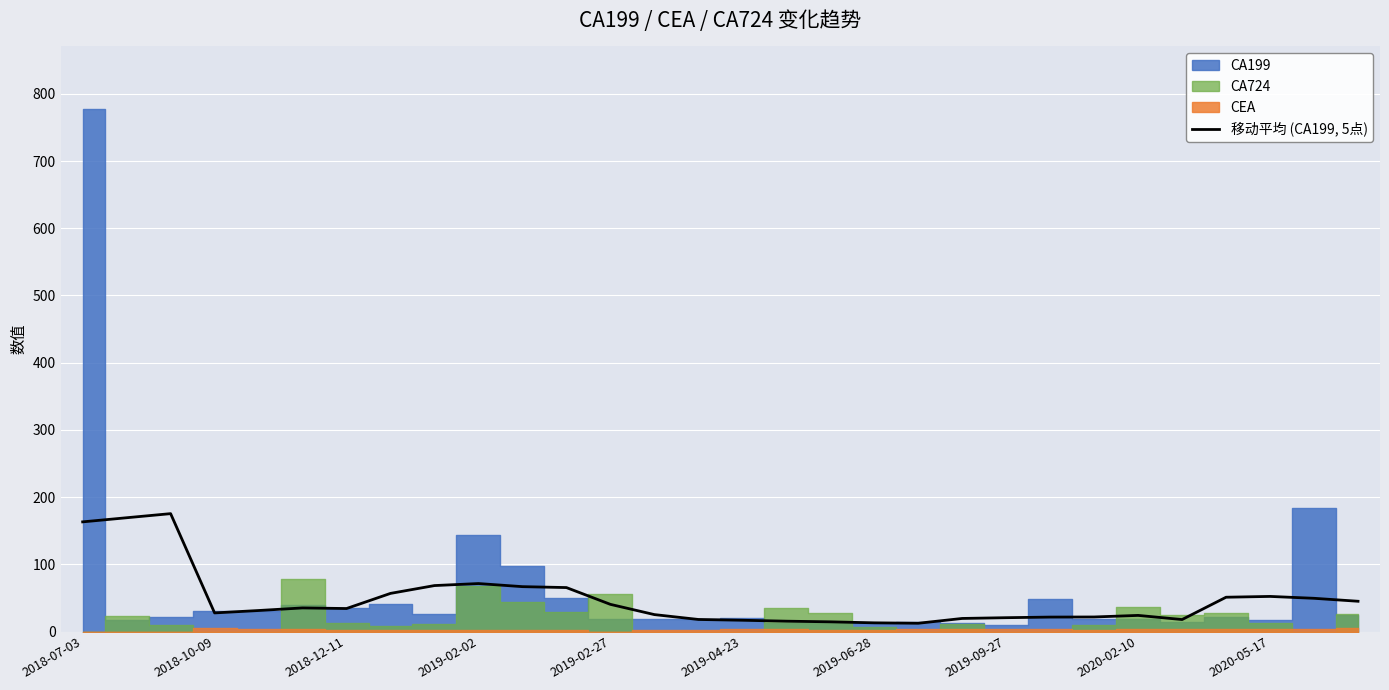

How many lines are shown in the chart?

1